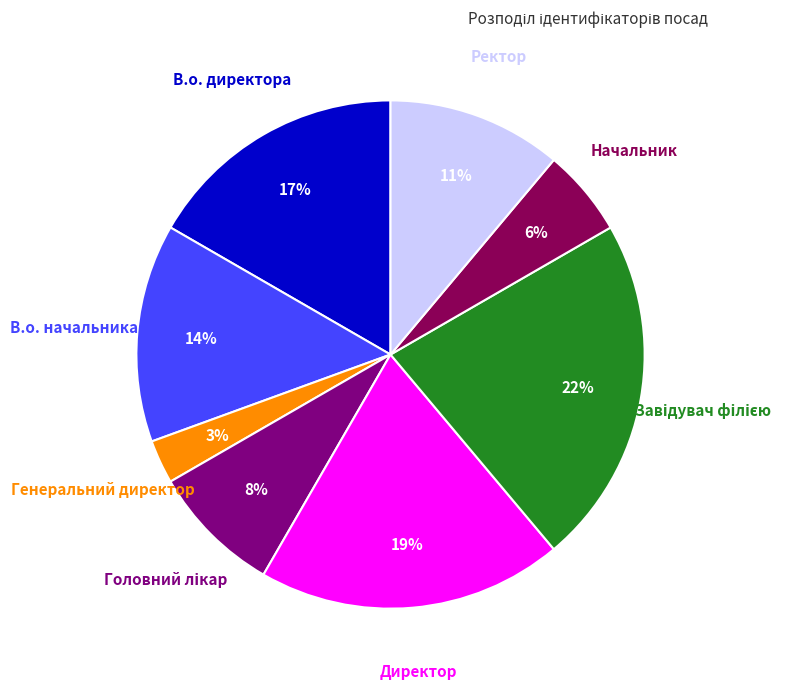

To the nearest percent, what is the difference between the largest and smallest slice percentages?

19%